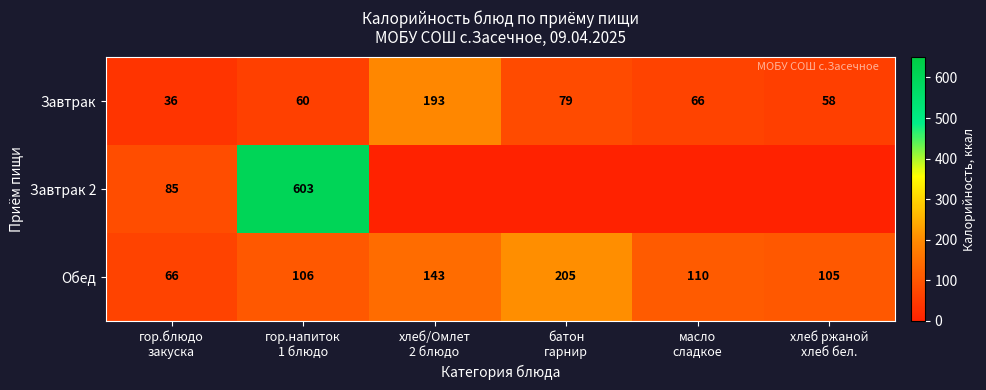

At which category does the chart reach its peak across all series?

гор.напиток
1 блюдо